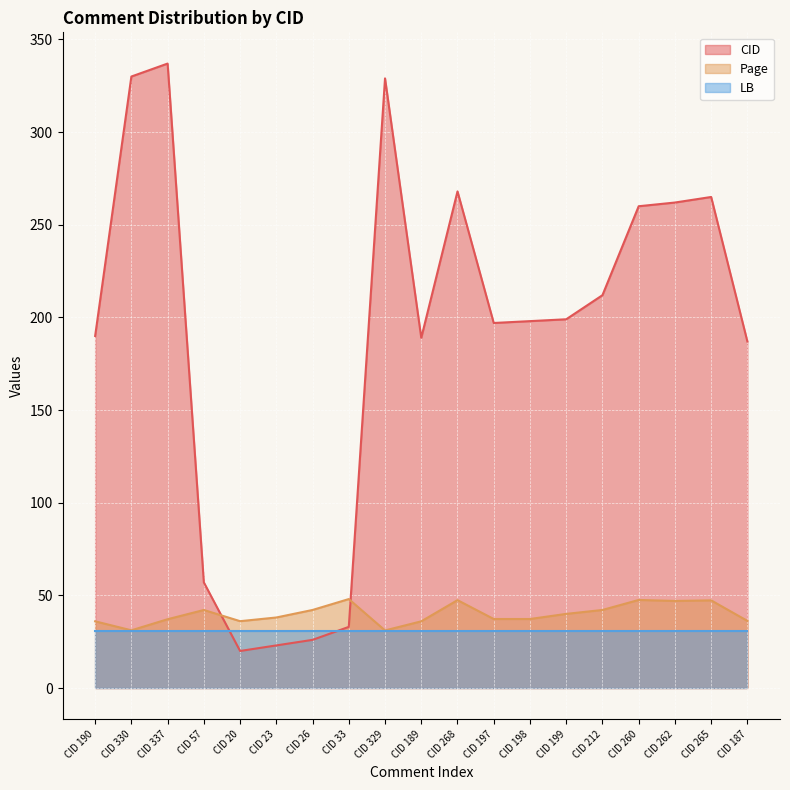

In CID, how many points are higher than both neighbors (excluding endpoints)?

4